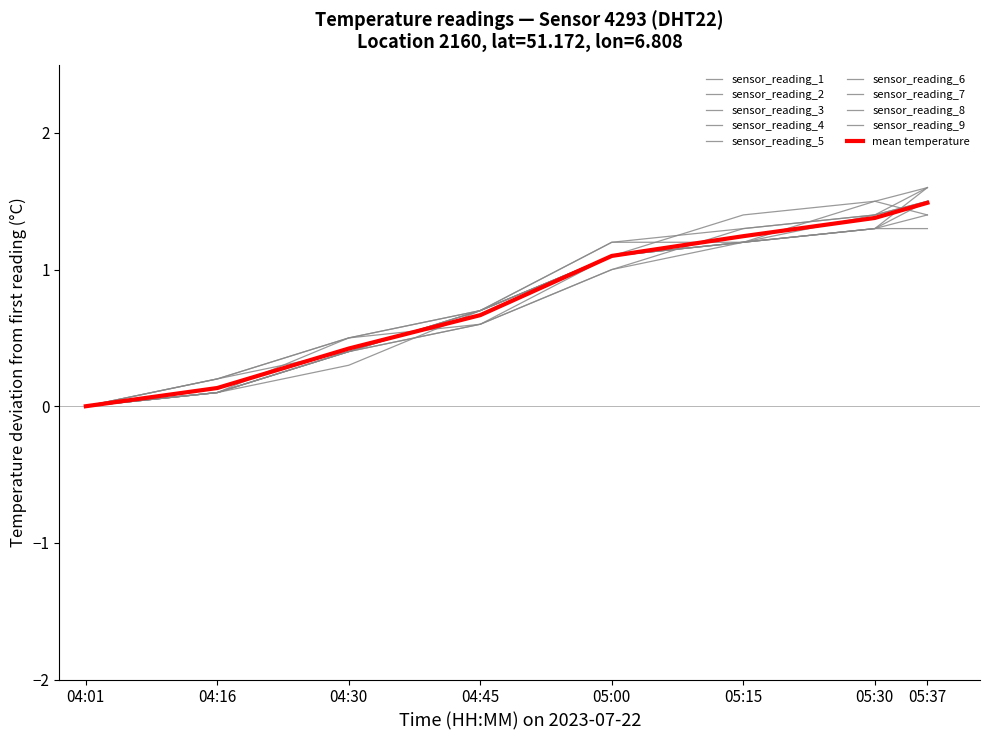

How many lines are shown in the chart?

10